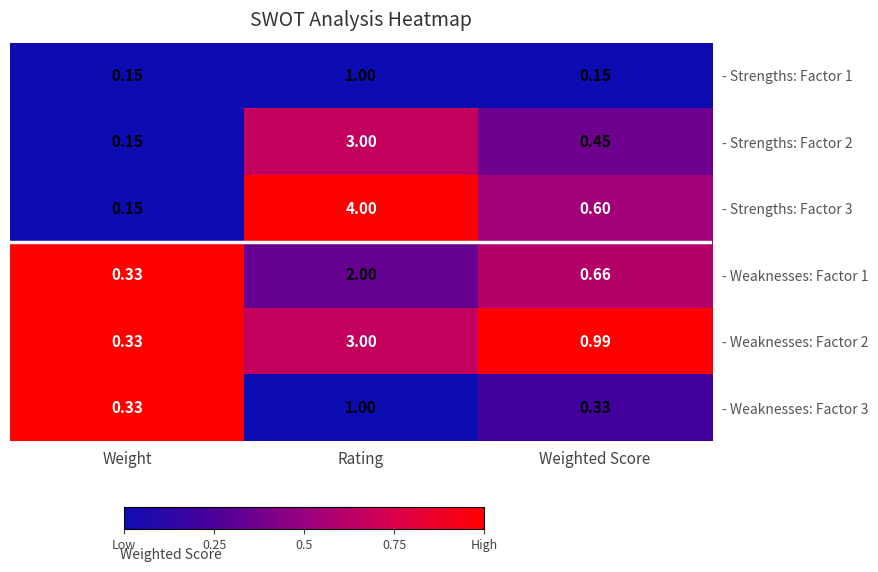

Which category has the lowest value in the - Weaknesses: Factor 2 series?

Weight